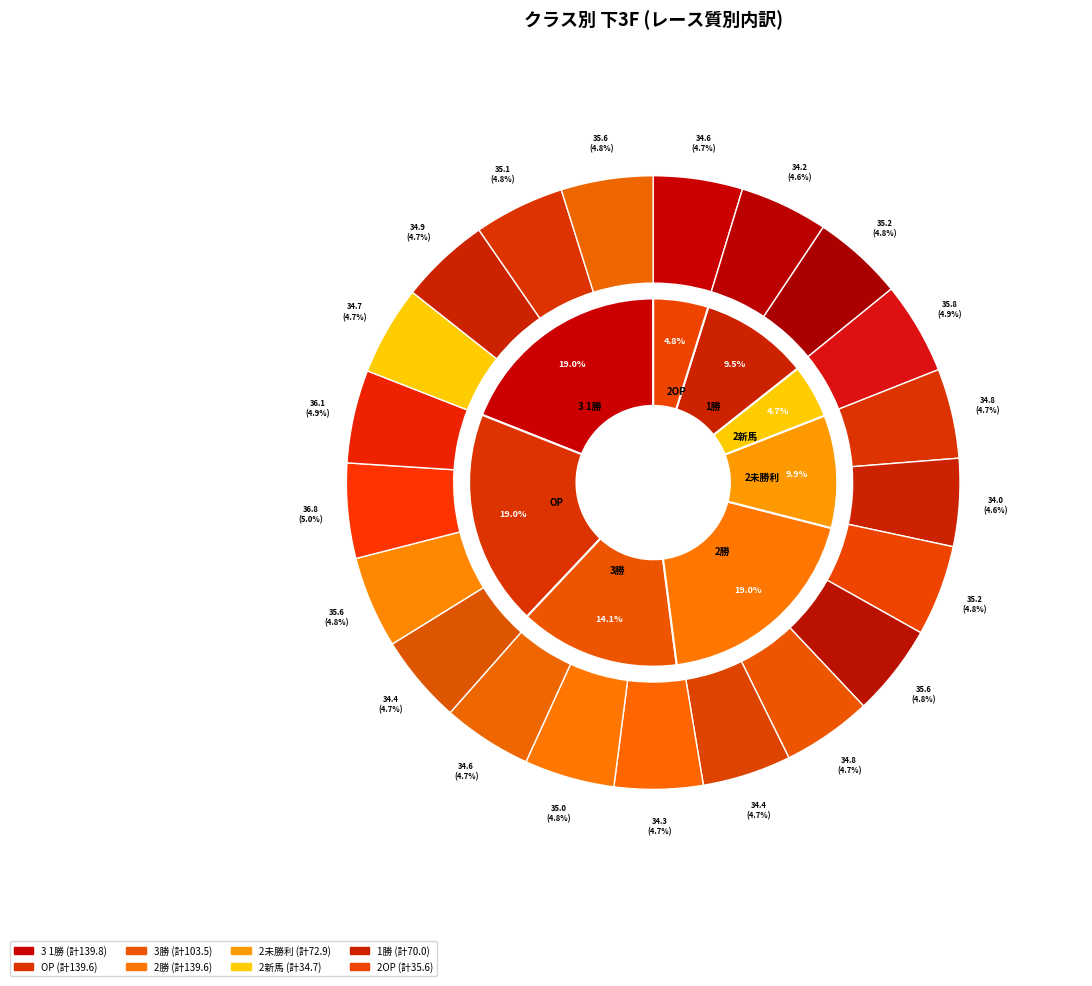

What percentage is the 8 slice, to the nearest percent?

5%